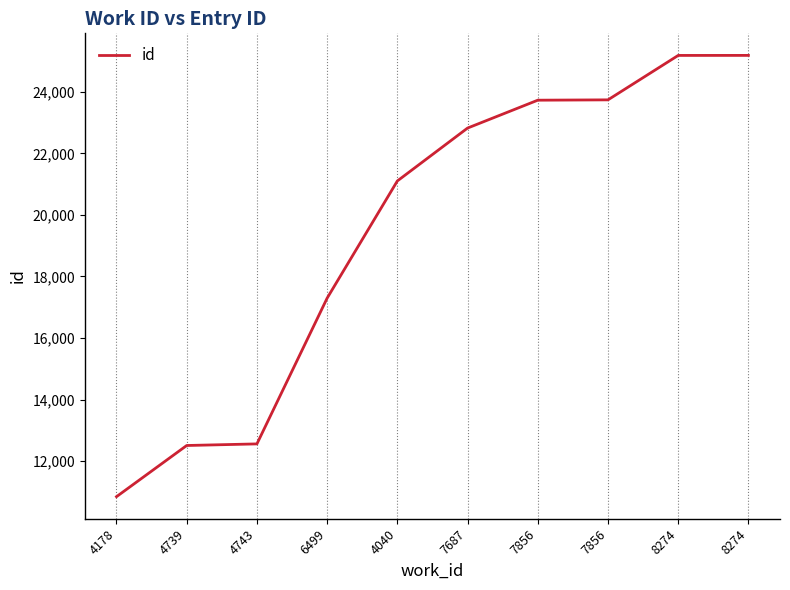

Between 7687 and 7856, which is larger?

7856